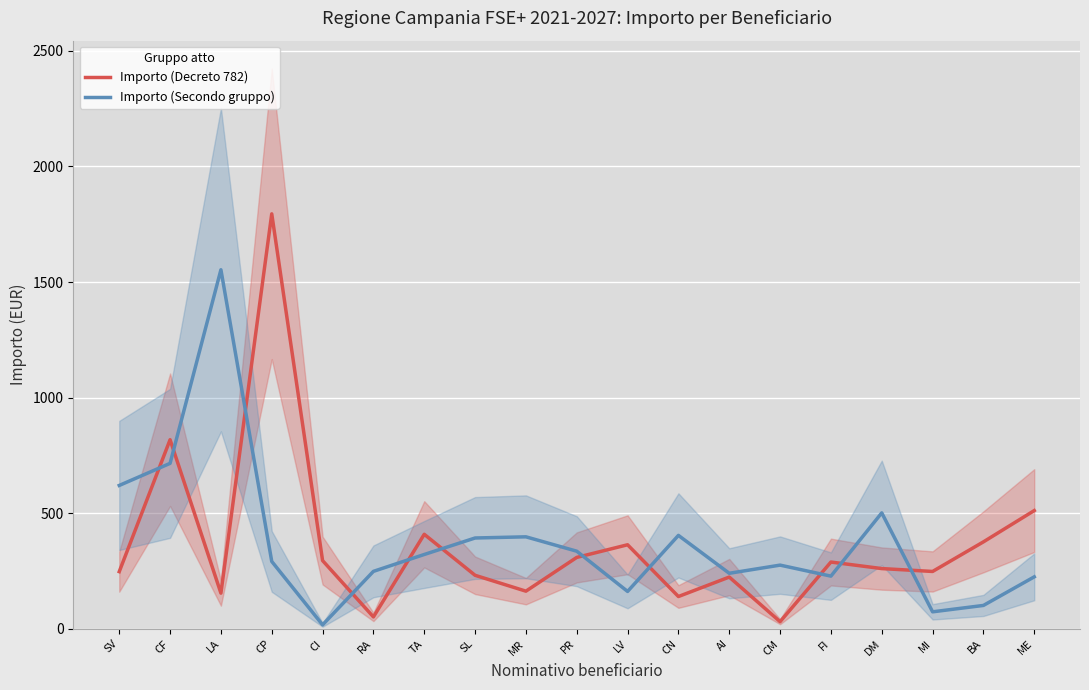

Reading left to right, list all the values displayed in this chart.

Importo (Decreto 782): SV=247.6	CF=818.2	LA=154.5	CP=1795.0	CI=295.5	RA=51.8	TA=409.1	SL=231.8	MR=163.2	PR=309.1	LV=363.8	CN=140.0	AI=224.1	CM=31.3	FI=289.1	DM=260.9	MI=248.4	BA=376.4	ME=511.7
Importo (Secondo gruppo): SV=620.4	CF=715.9	LA=1553.2	CP=291.8	CI=17.5	RA=248.8	TA=321.8	SL=393.1	MR=398.2	PR=336.0	LV=162.0	CN=404.4	AI=240.5	CM=275.8	FI=228.2	DM=501.8	MI=73.8	BA=101.5	ME=225.1